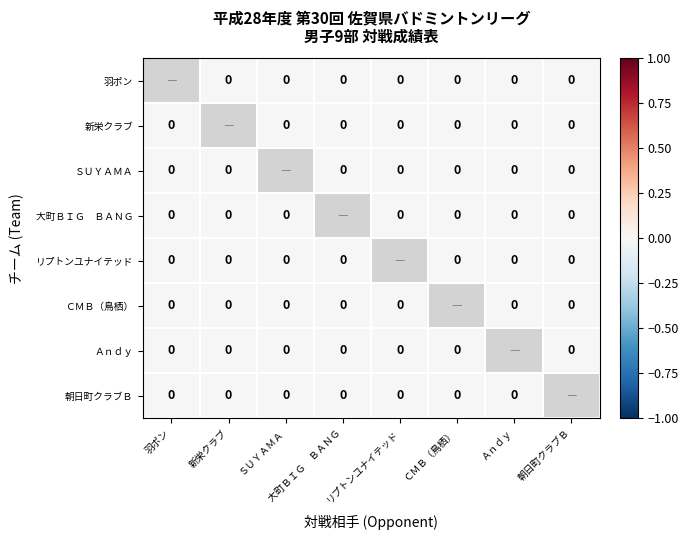

List the series in order of their peak value, lowest first.

羽ポン, 新栄クラブ, ＳＵＹＡＭＡ, 大町ＢＩＧ ＢＡＮＧ, リプトンユナイテッド, ＣＭＢ（鳥栖）, Ａｎｄｙ, 朝日町クラブＢ